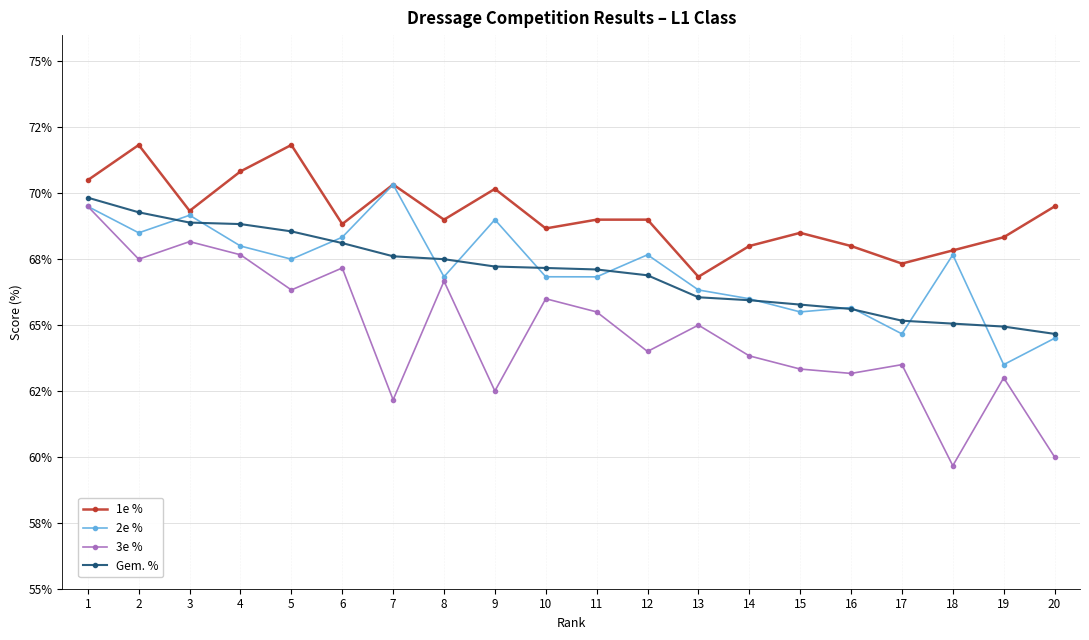

What is the sum of the 2e % values at 5 and 18?

135.2